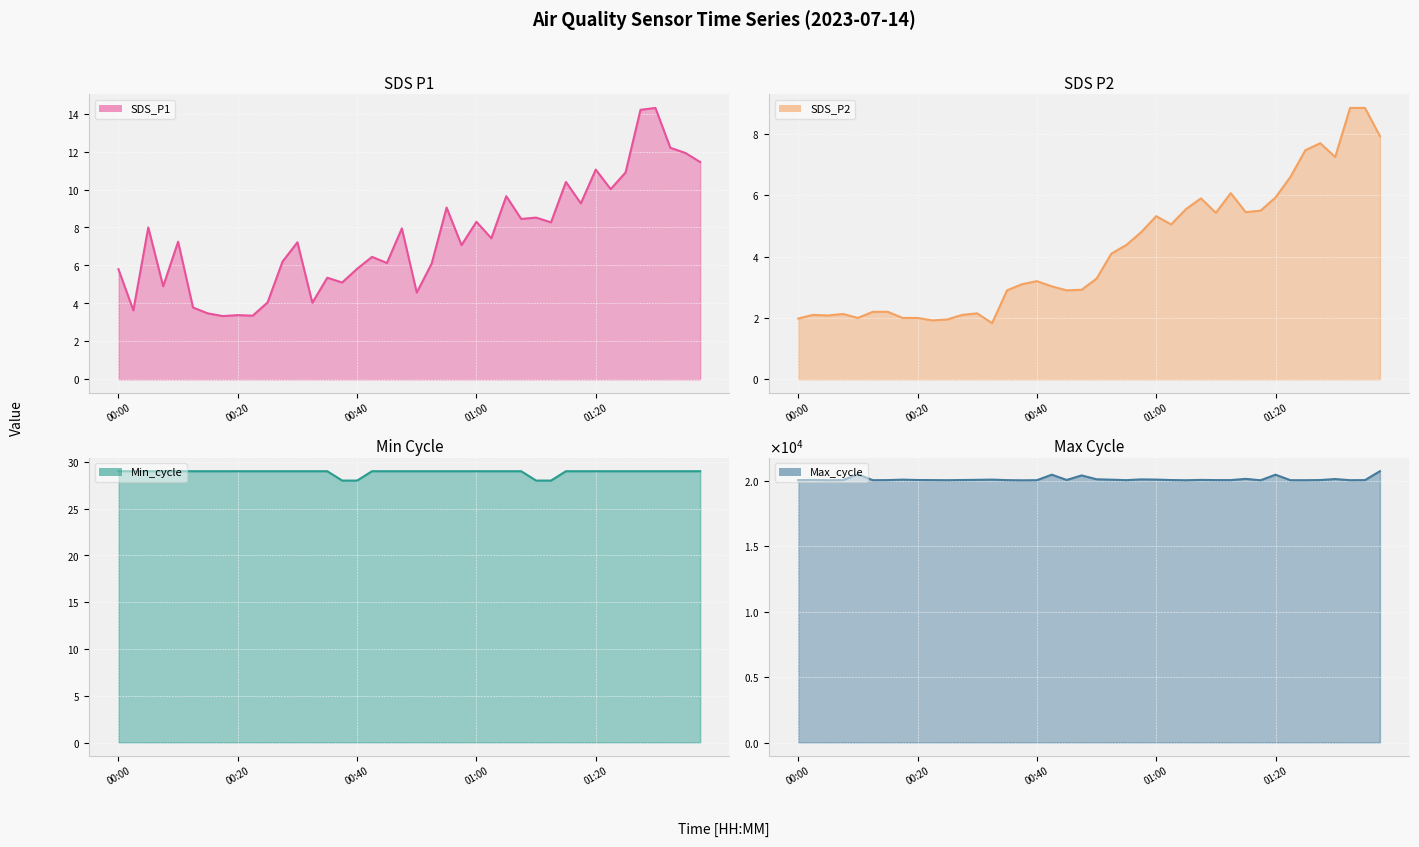

At which label does Max_cycle first exceed 20035?

00:02